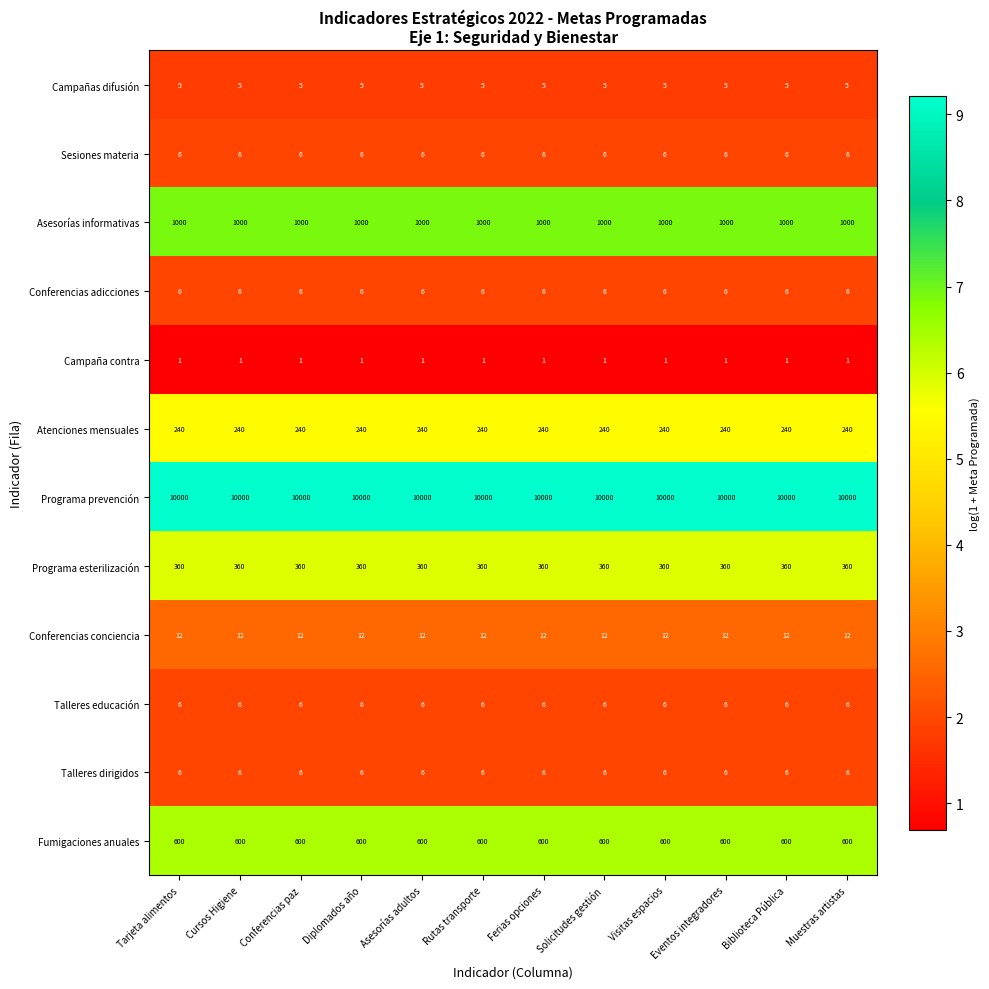

What is the spread (max minus min) of values at Ferias opciones?

9999